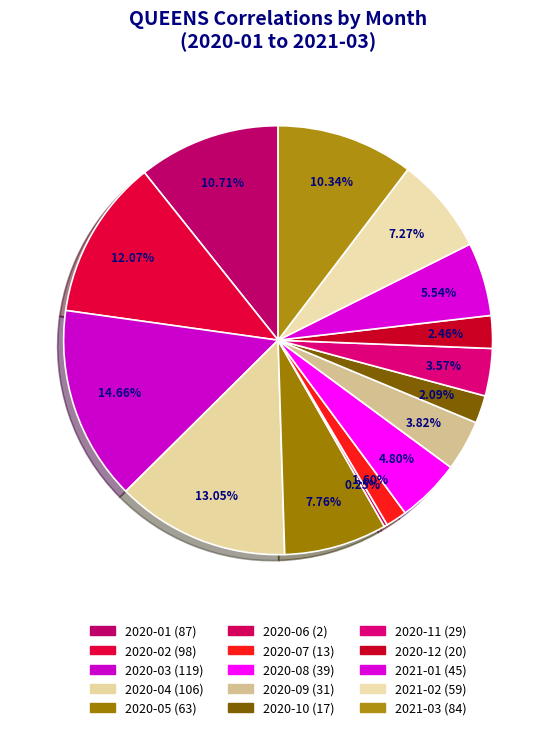

Is 2021-03 the majority of the pie?

No